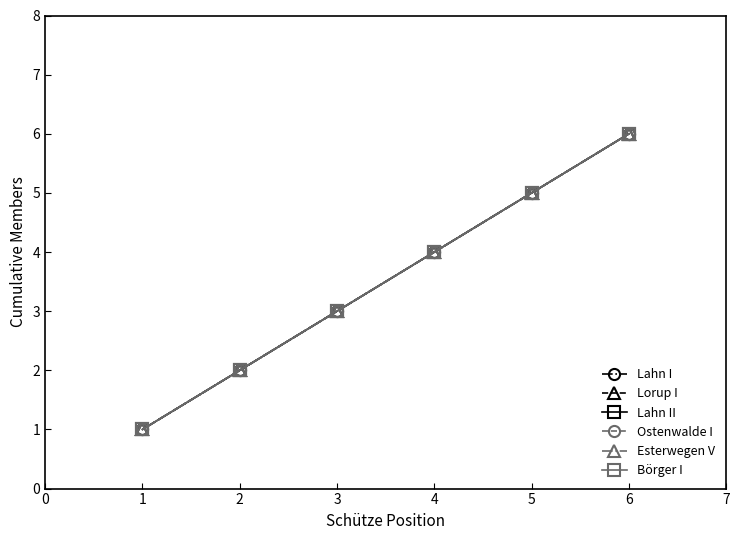

Is it true that Esterwegen V equals 10 at 5?

False